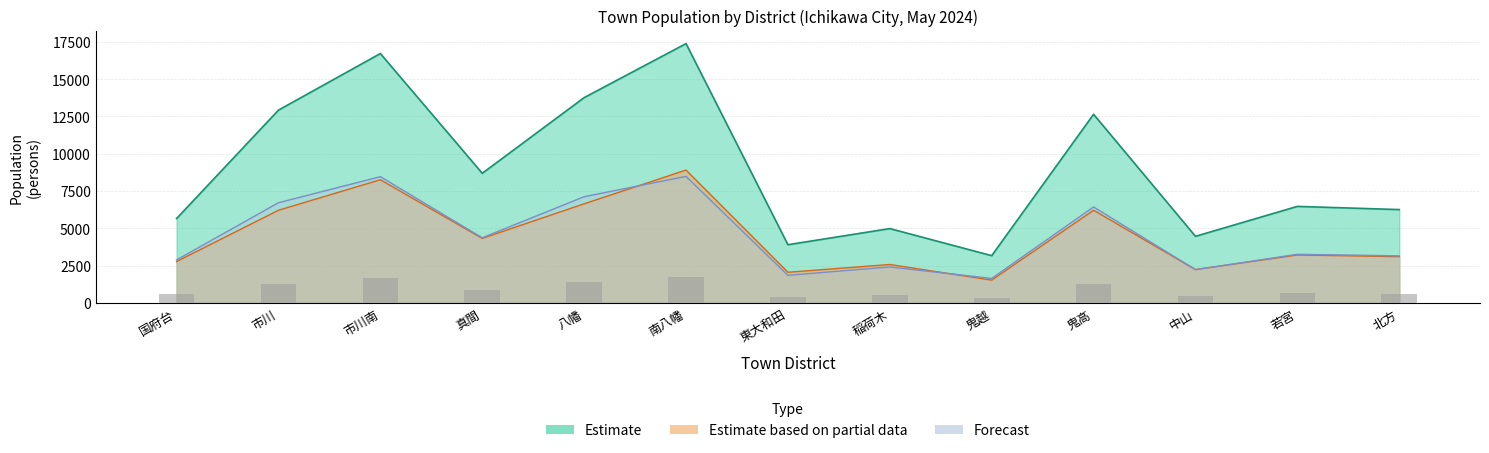

What is the lowest value of the Forecast (female) series?

1640